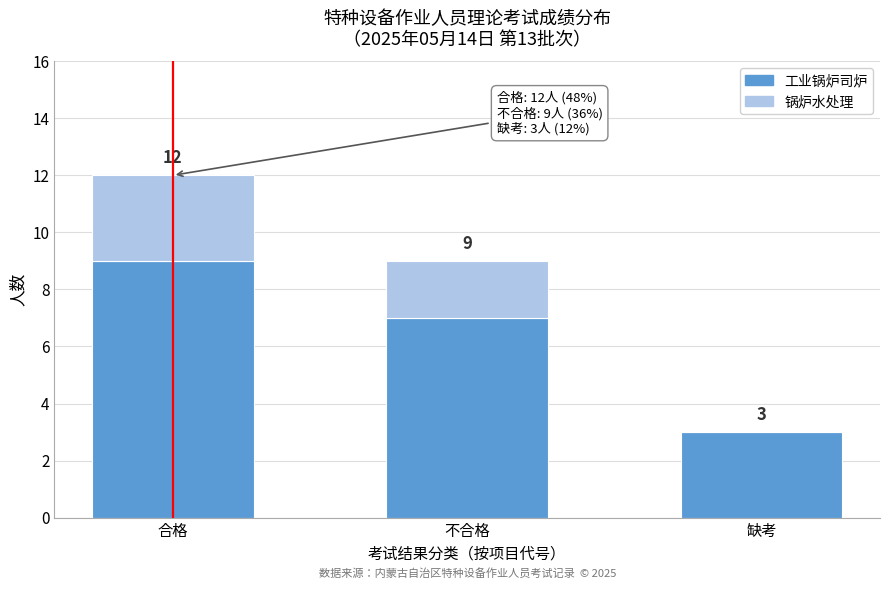

Reading left to right, transcribe the values for 工业锅炉司炉.

合格=9	不合格=7	缺考=3